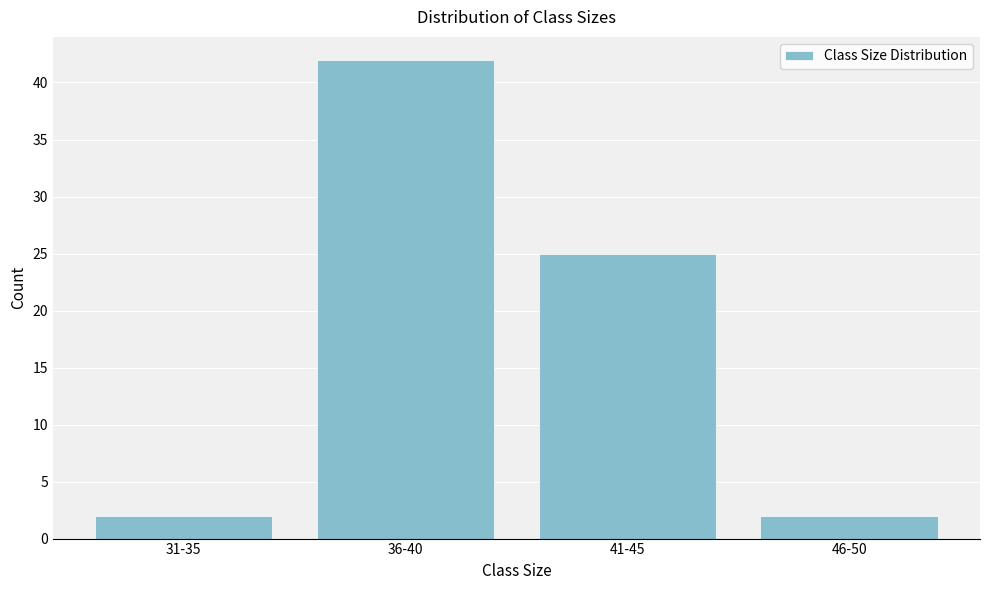

Reading right to left, extract all data points from this chart.

46-50=2	41-45=25	36-40=42	31-35=2